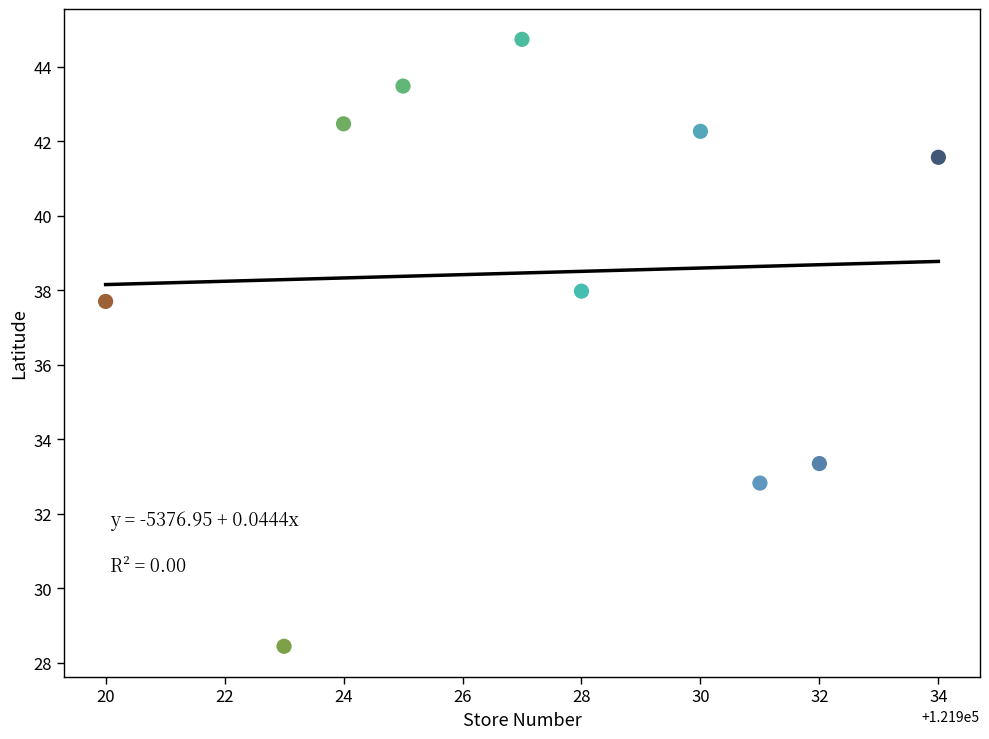

What Y value in the scatter plot is closest to 36?

37.7